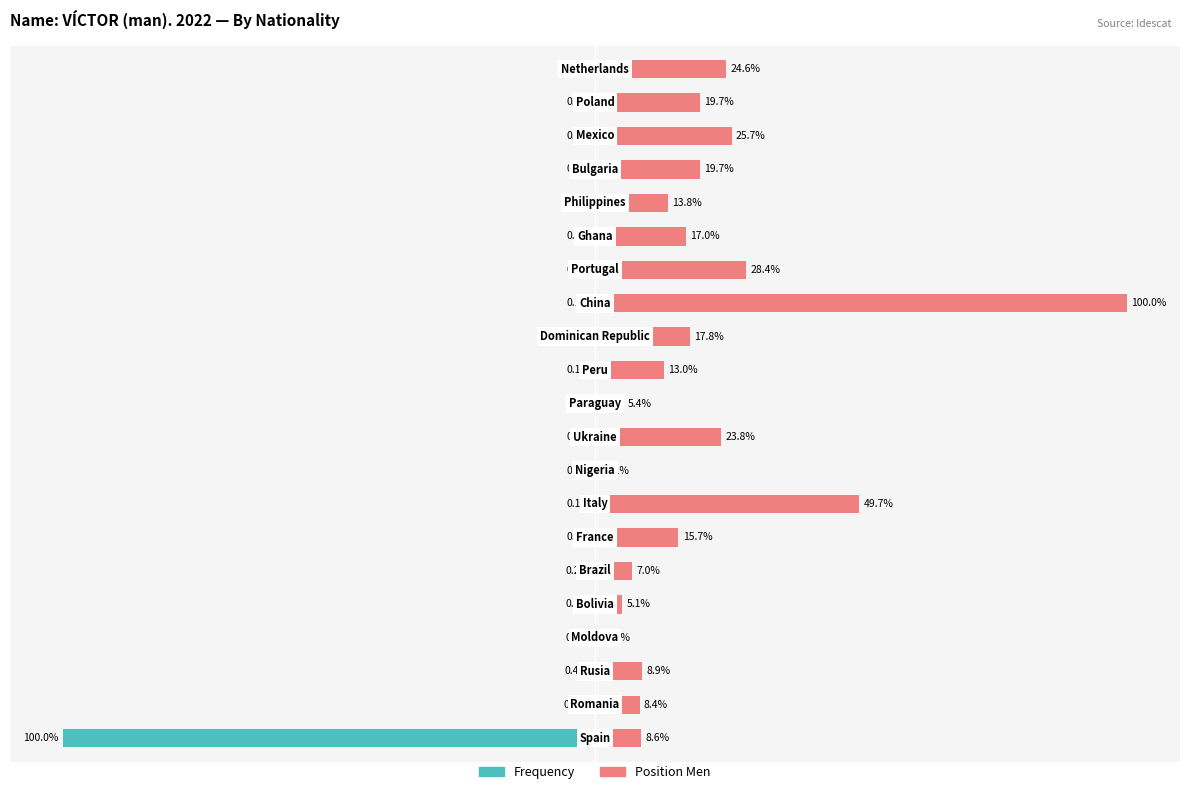

What value does the Position Men series have at 4?

5.1